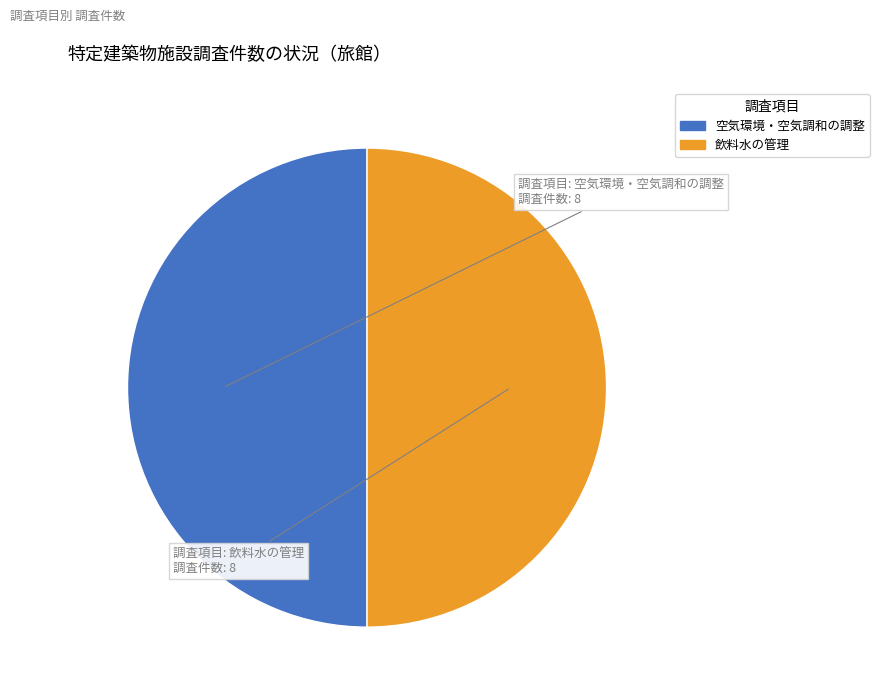

Is there any slice that represents more than half of the pie?

No